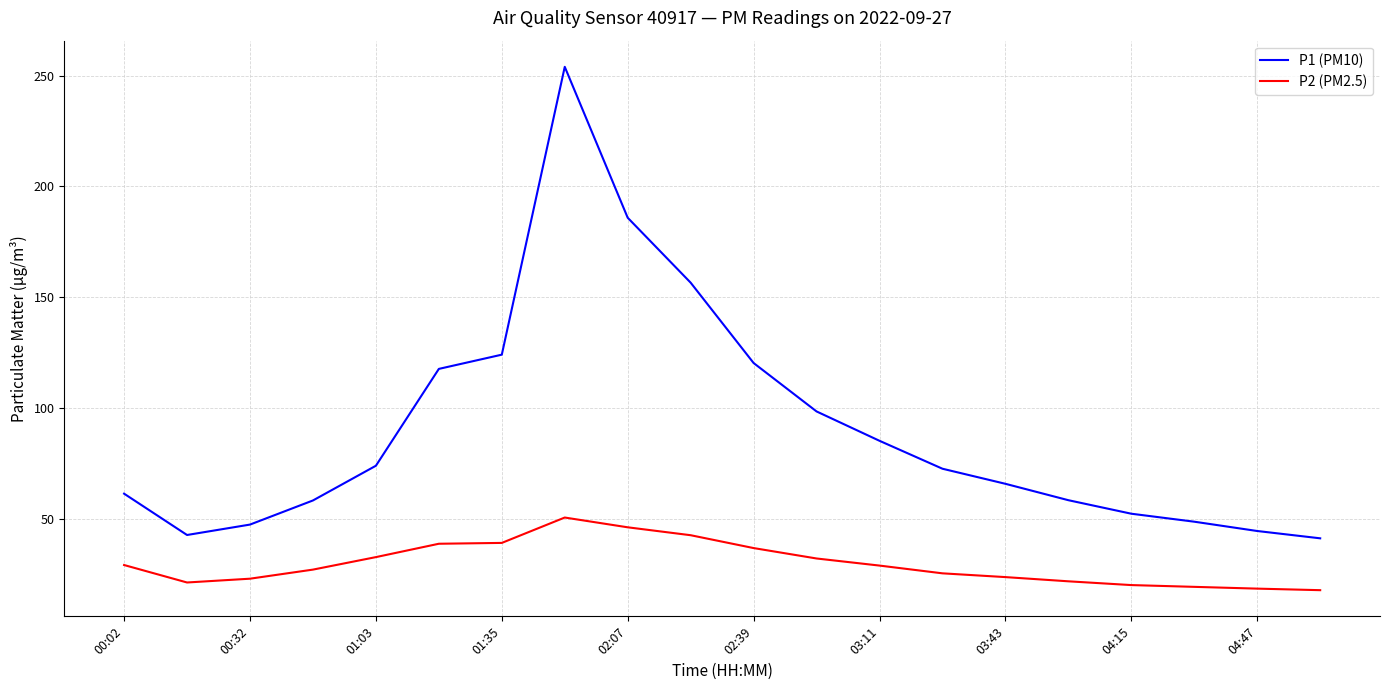

Which series has the largest total across all categories?

P1 (PM10)